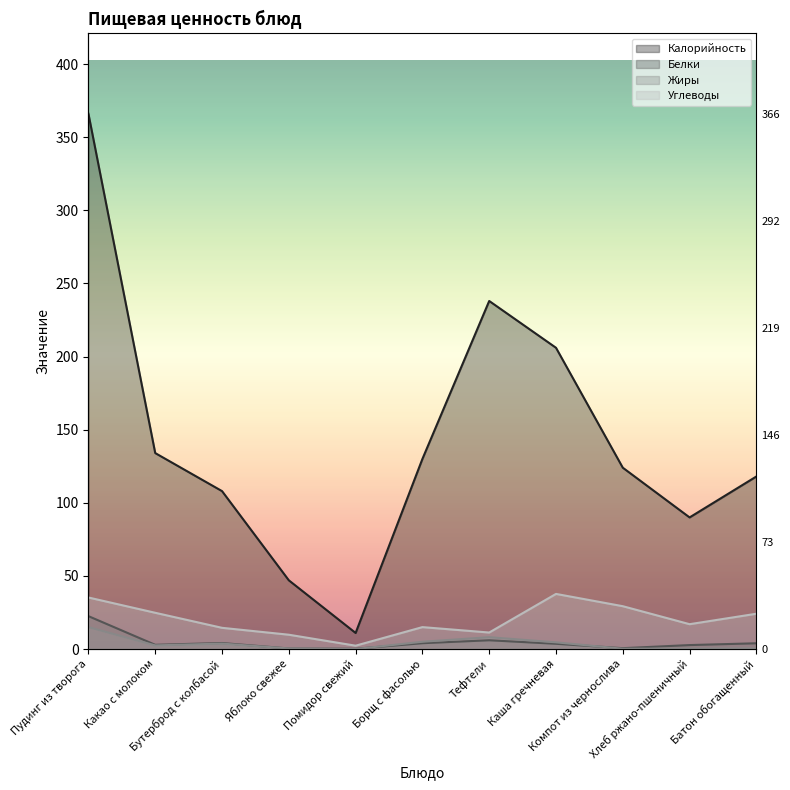

How many values in Жиры are above zero?

10